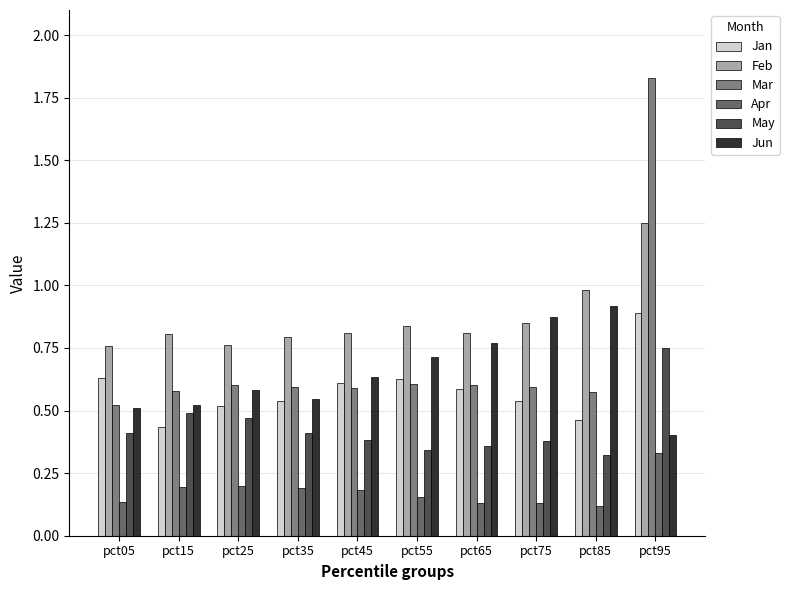

Are the bars grouped side by side (vs. stacked)?

Yes